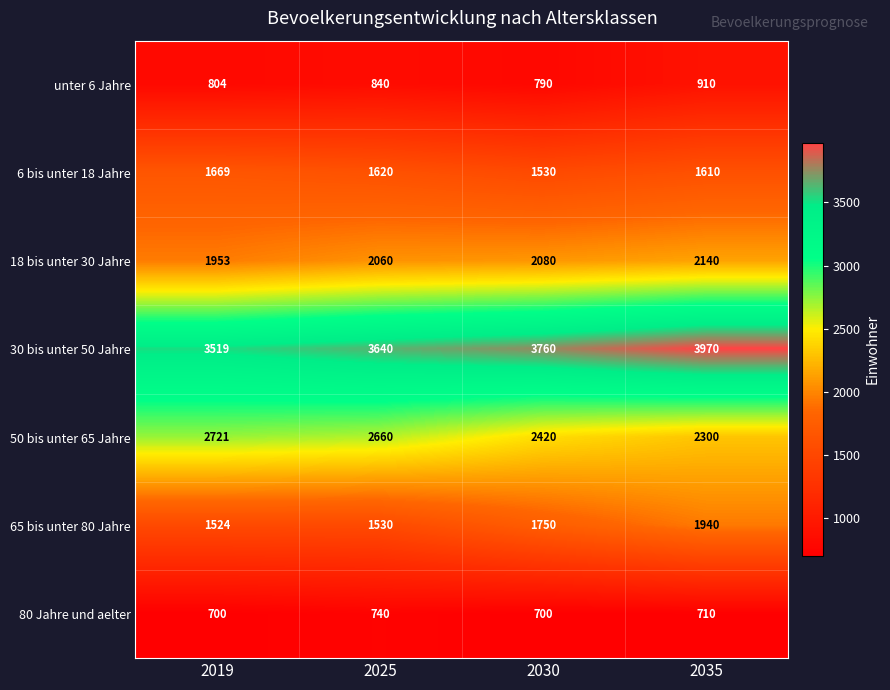

At which label does unter 6 Jahre reach its minimum?

2030